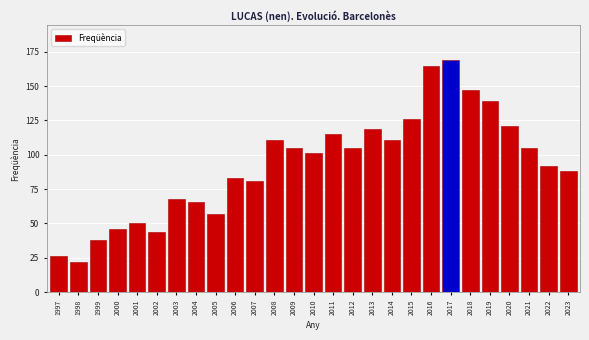

Reading left to right, what are all the values shown in this chart?

26	22	38	46	50	44	68	66	57	83	81	111	105	101	115	105	119	111	126	165	169	147	139	121	105	92	88